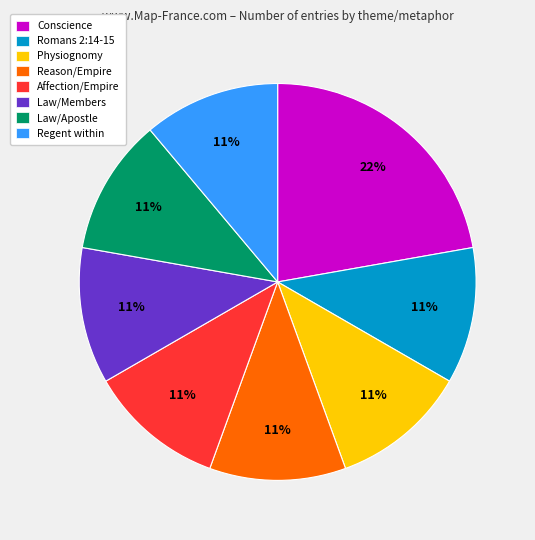

To the nearest percent, what portion does Law/Members represent?

11%